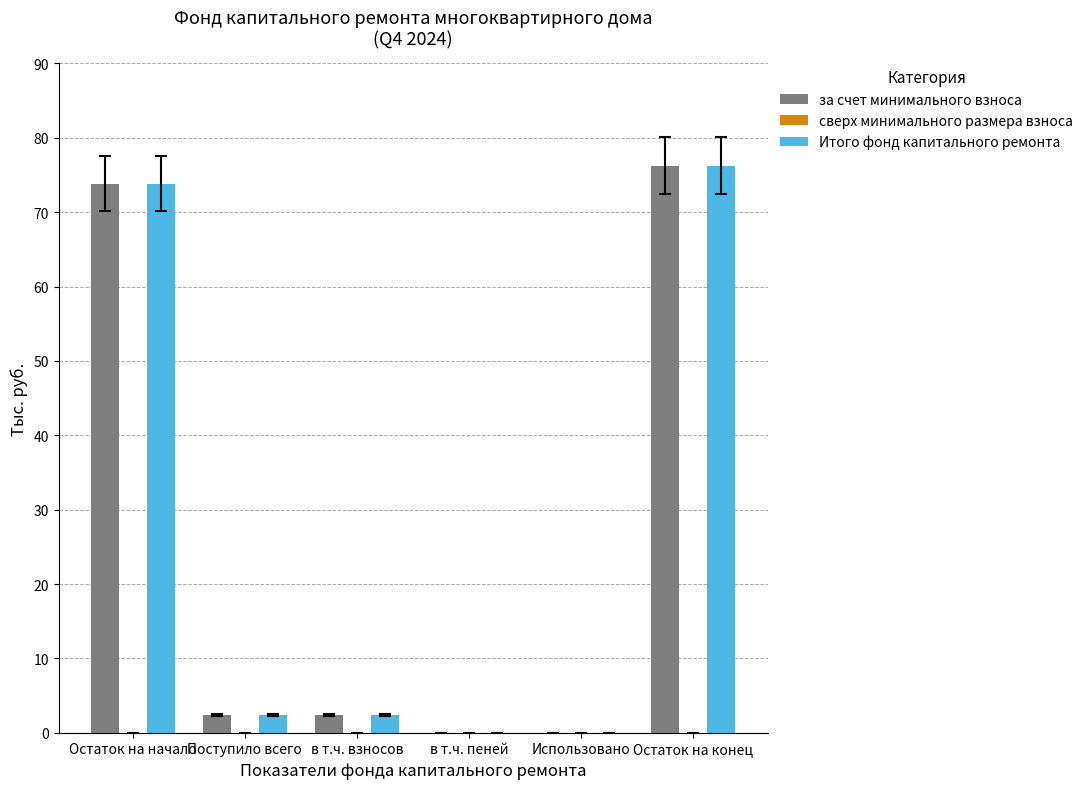

Read the за счет минимального взноса value at Остаток на конец.

76.3